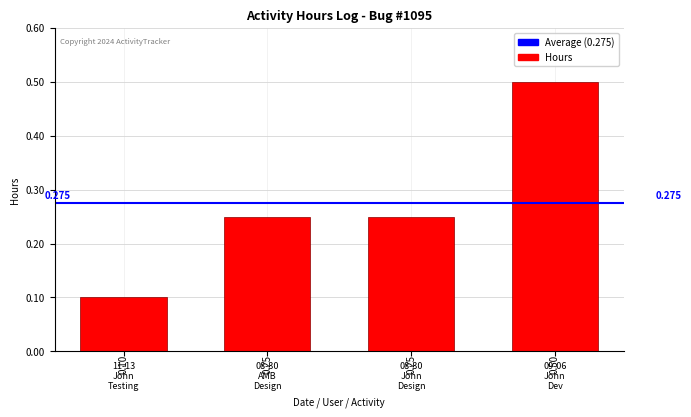

What is the label of the 2nd bar from the left?

08-30
AMB
Design